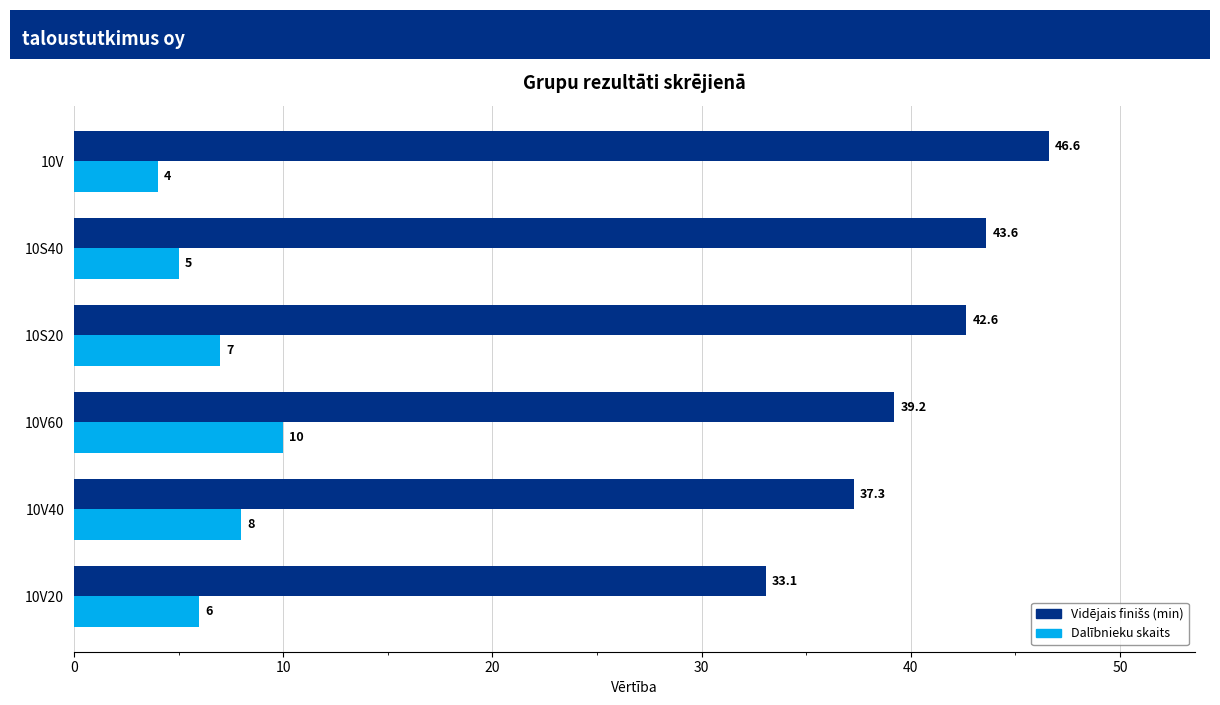

At which label does Dalībnieku skaits reach its minimum?

10V